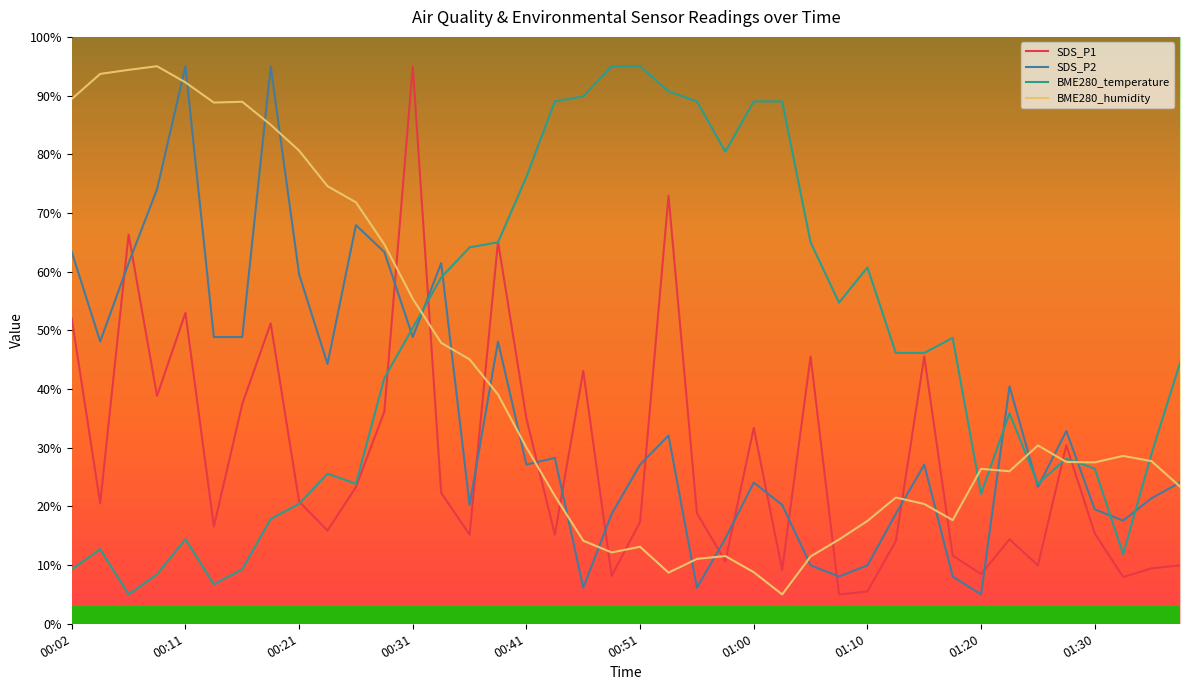

What is the smallest value displayed?

5.0